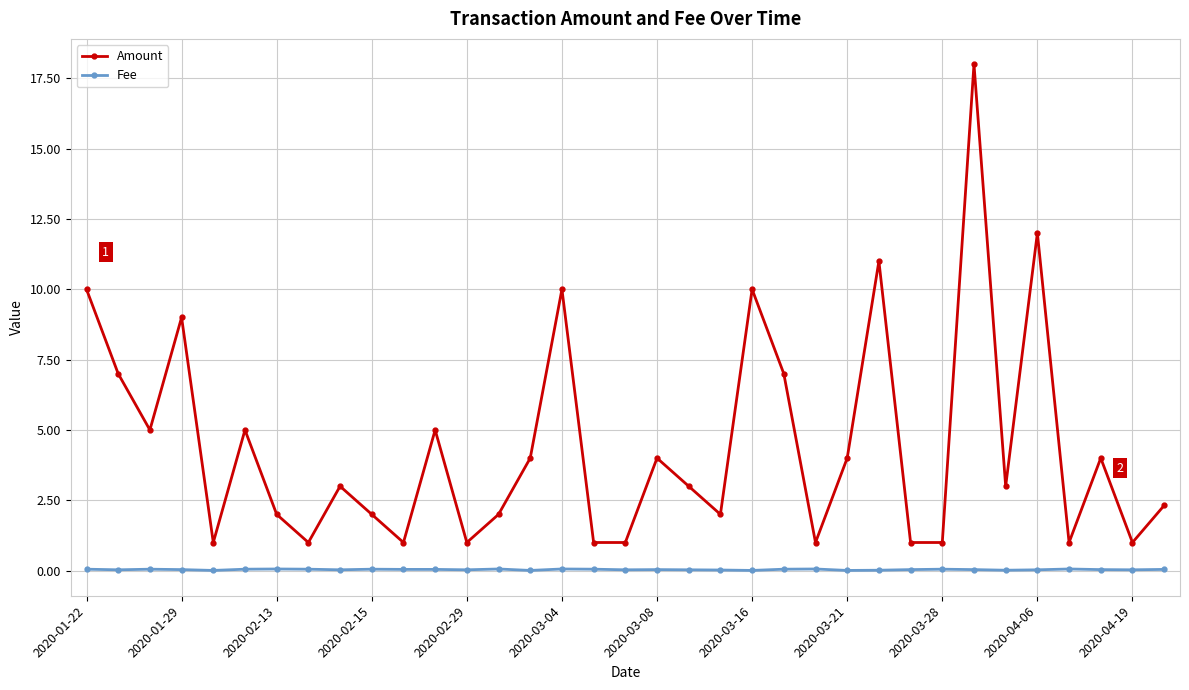

List the series in order of their peak value, highest first.

Amount, Fee